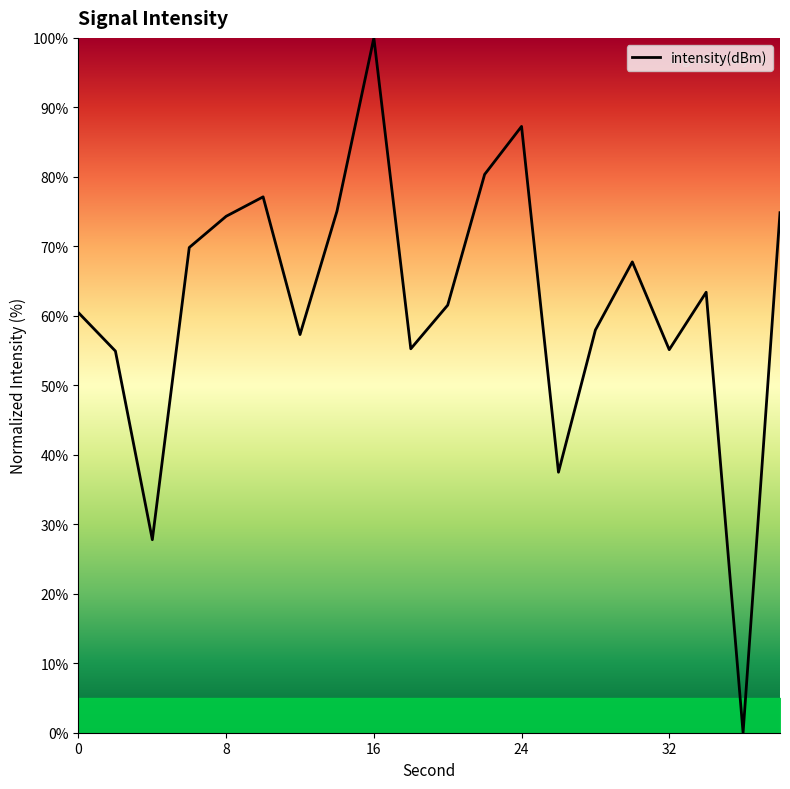

What is the sum of all values?

1237.8